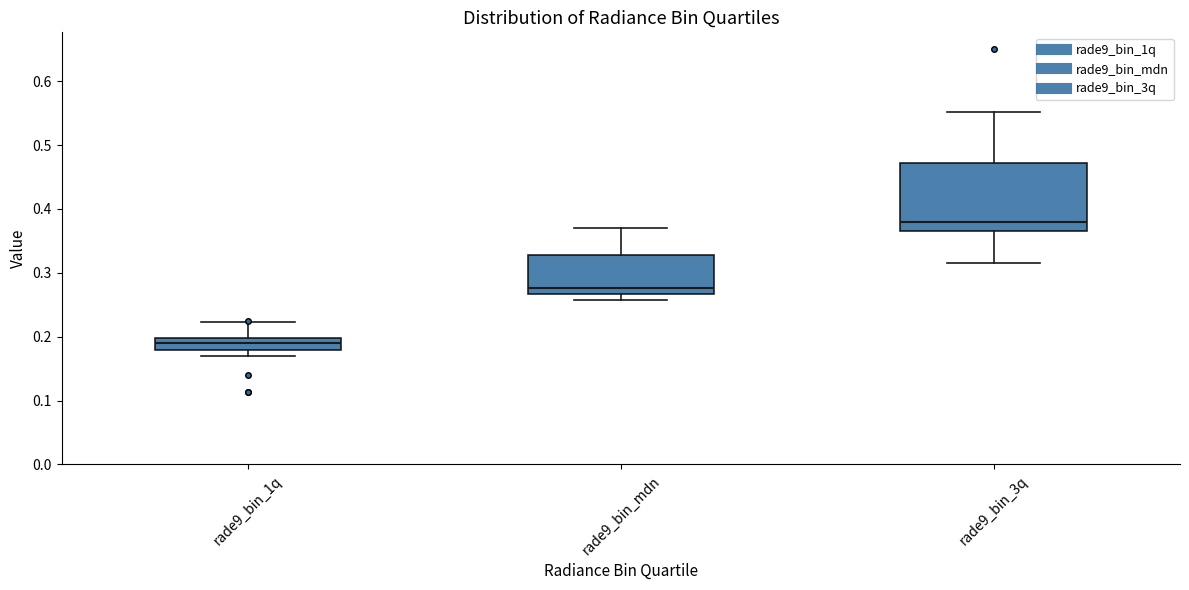

Reading left to right, transcribe this box plot: for each box, give where its median line is, the range the box spans, and where its two whiskers end, as read against the y-axis. The values are not printed on the chart, so give them approximately, as read against the axis.

rade9_bin_1q: median 0.19, box 0.18 to 0.20, whiskers 0.17 to 0.22
rade9_bin_mdn: median 0.28, box 0.27 to 0.33, whiskers 0.26 to 0.37
rade9_bin_3q: median 0.38, box 0.37 to 0.47, whiskers 0.31 to 0.55